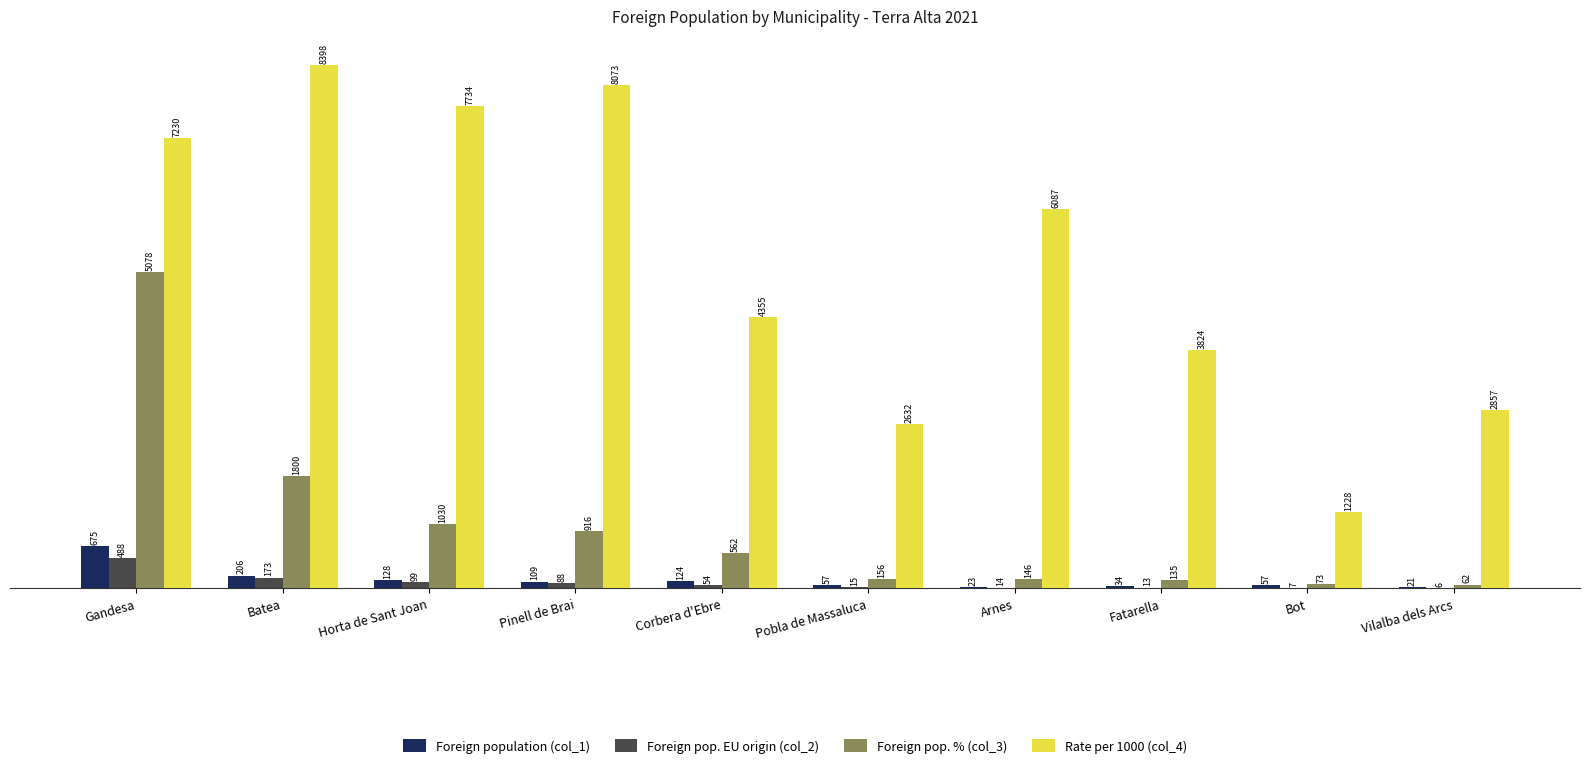

At which label does Foreign pop. % (col_3) reach its peak?

Gandesa